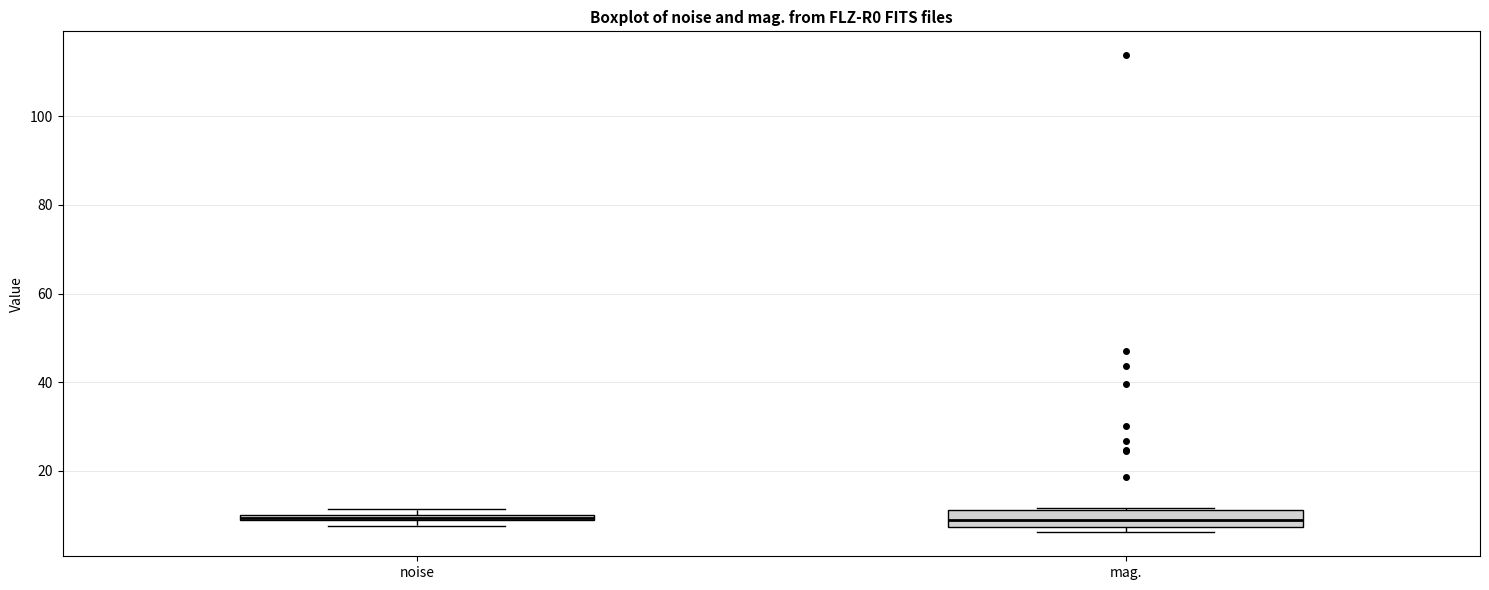

Where is the lower edge of the box for mag. on the y-axis? The values are not printed on the chart, so give them approximately, as read against the axis.

8